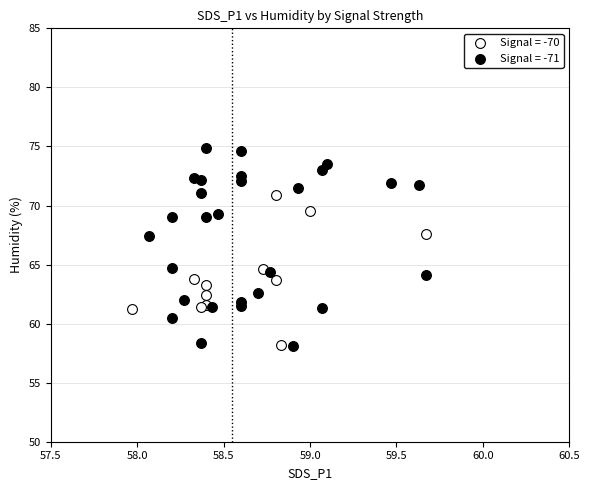

Which series has the largest Y range (max minus min)?

Signal = -71